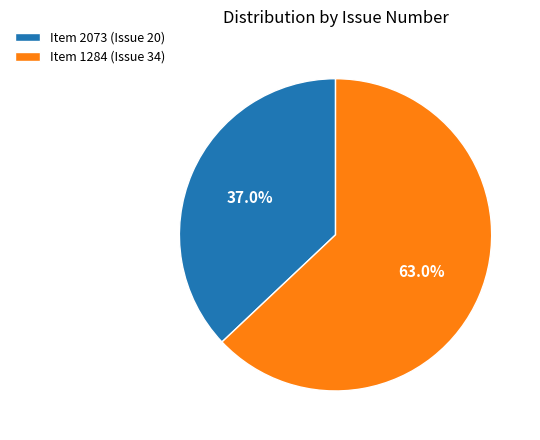

Which has a higher value, Item 1284 (Issue 34) or Item 2073 (Issue 20)?

Item 1284 (Issue 34)